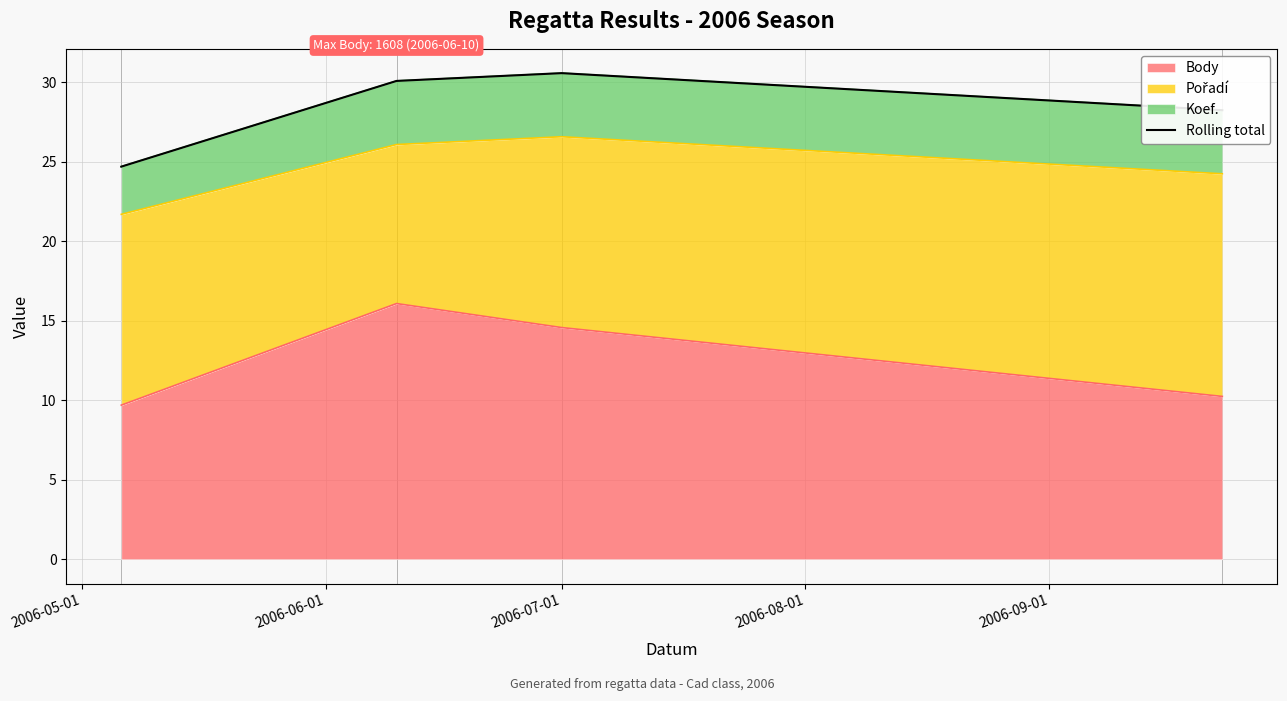

How many data points are less than 30?

2